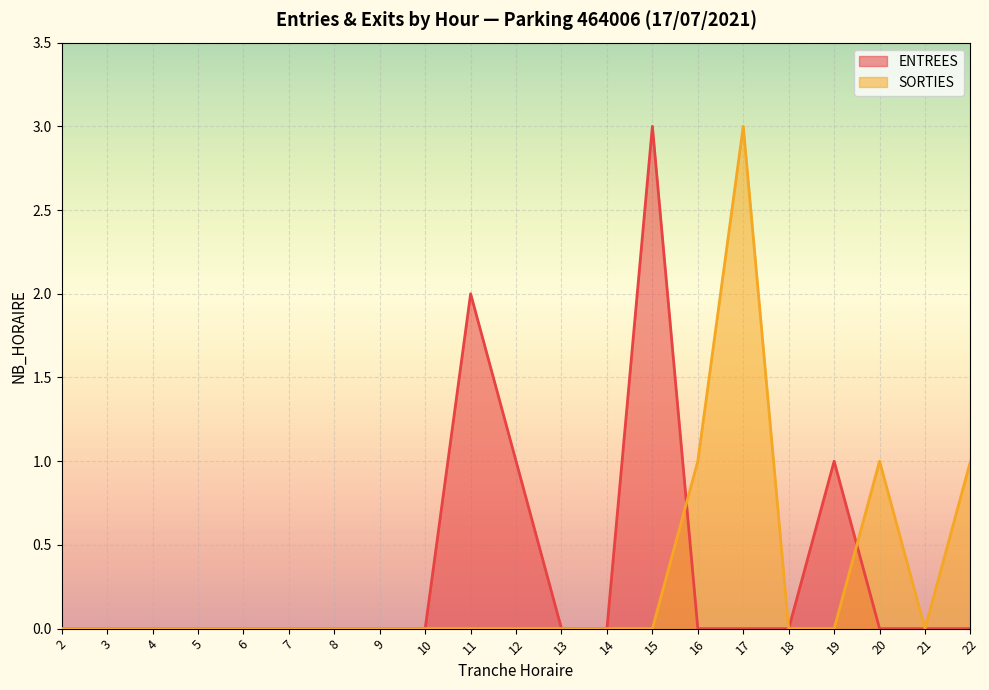

Rank the series by their average value, from highest to lowest.

ENTREES, SORTIES